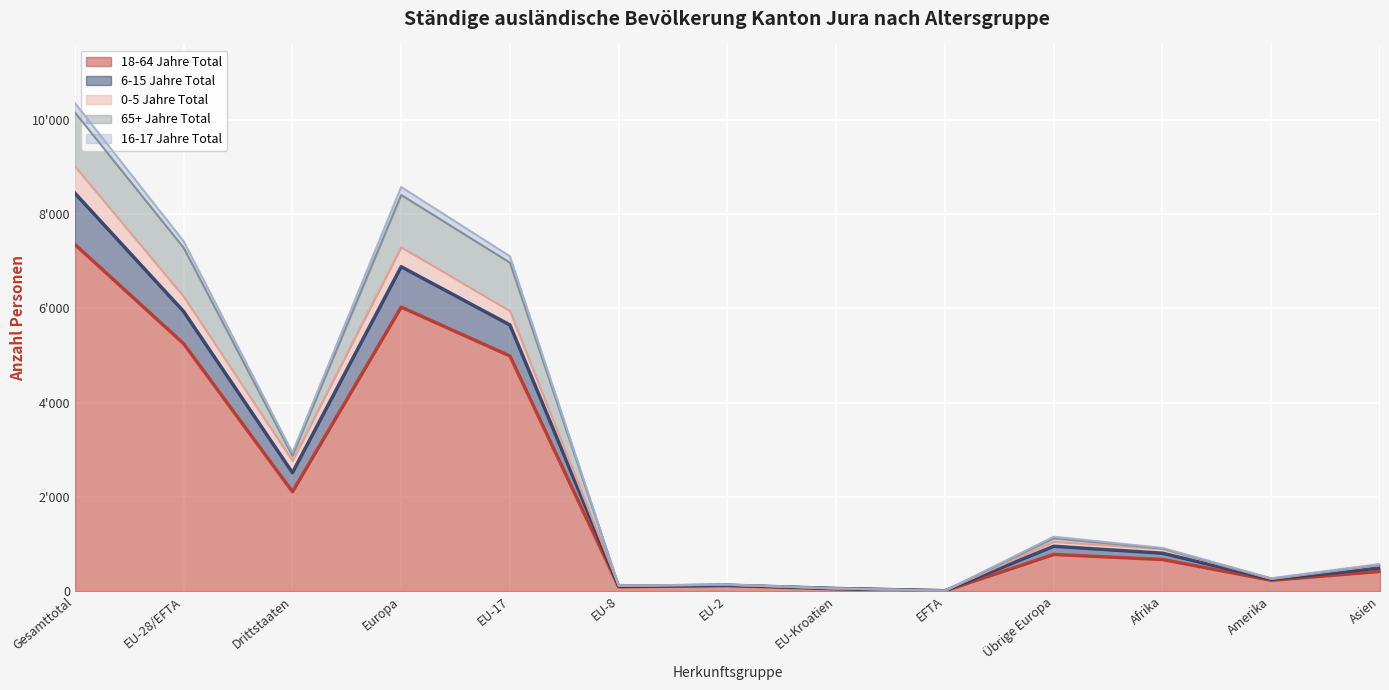

True or false: 16-17 Jahre Total and 18-64 Jahre Total cross at least once.

False